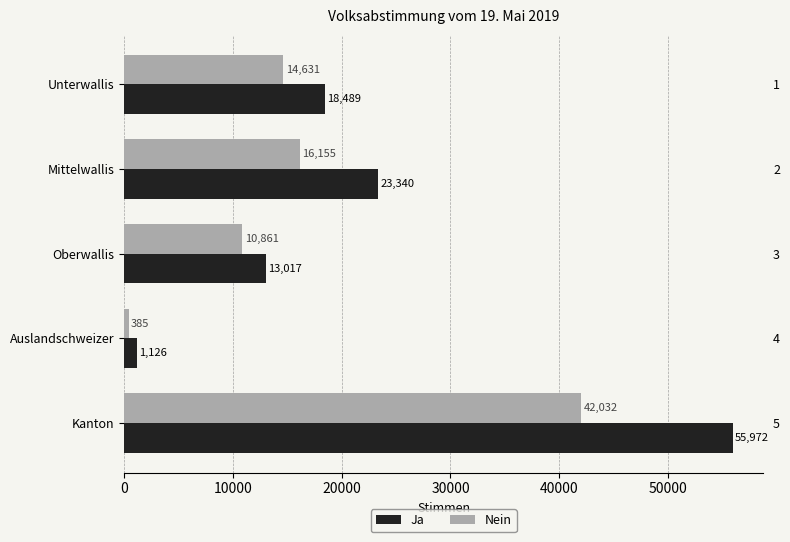

Does the chart contain stacked bars?

No